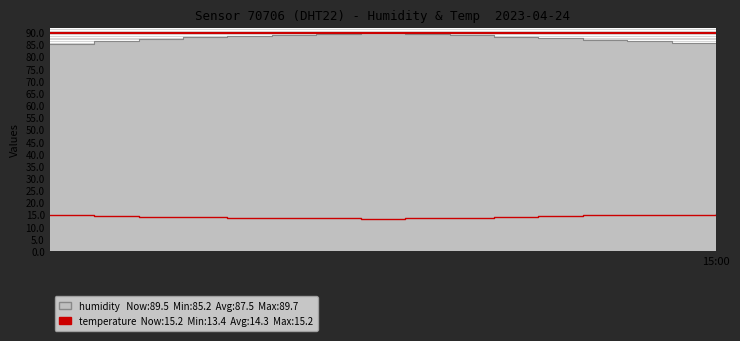

What value does the temperature series have at 04:00?

13.9